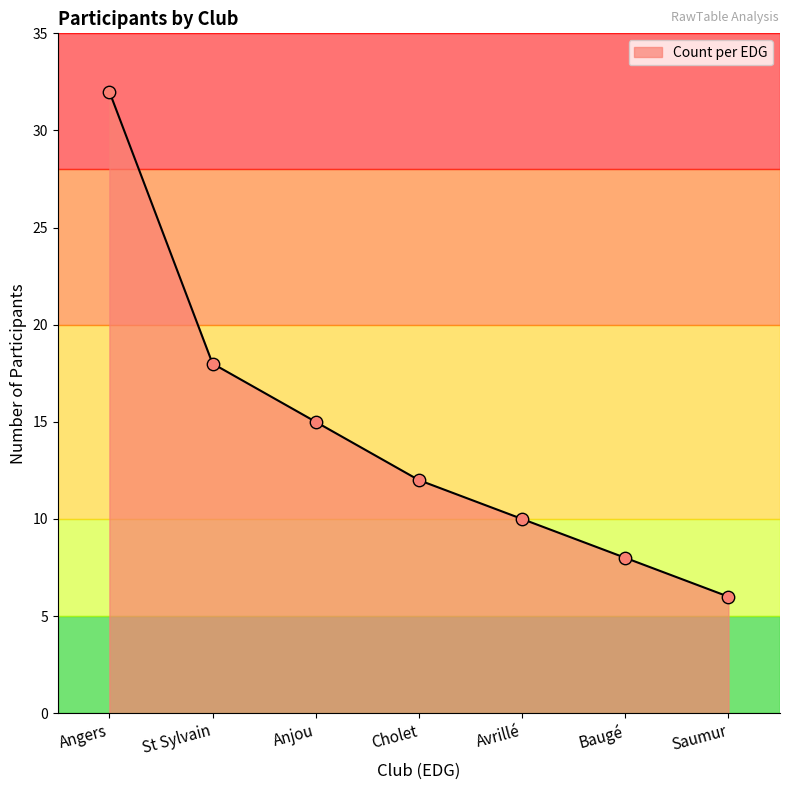

Which has a higher value, St Sylvain or Saumur?

St Sylvain